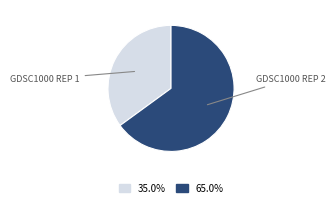

Does any single category account for the majority?

Yes